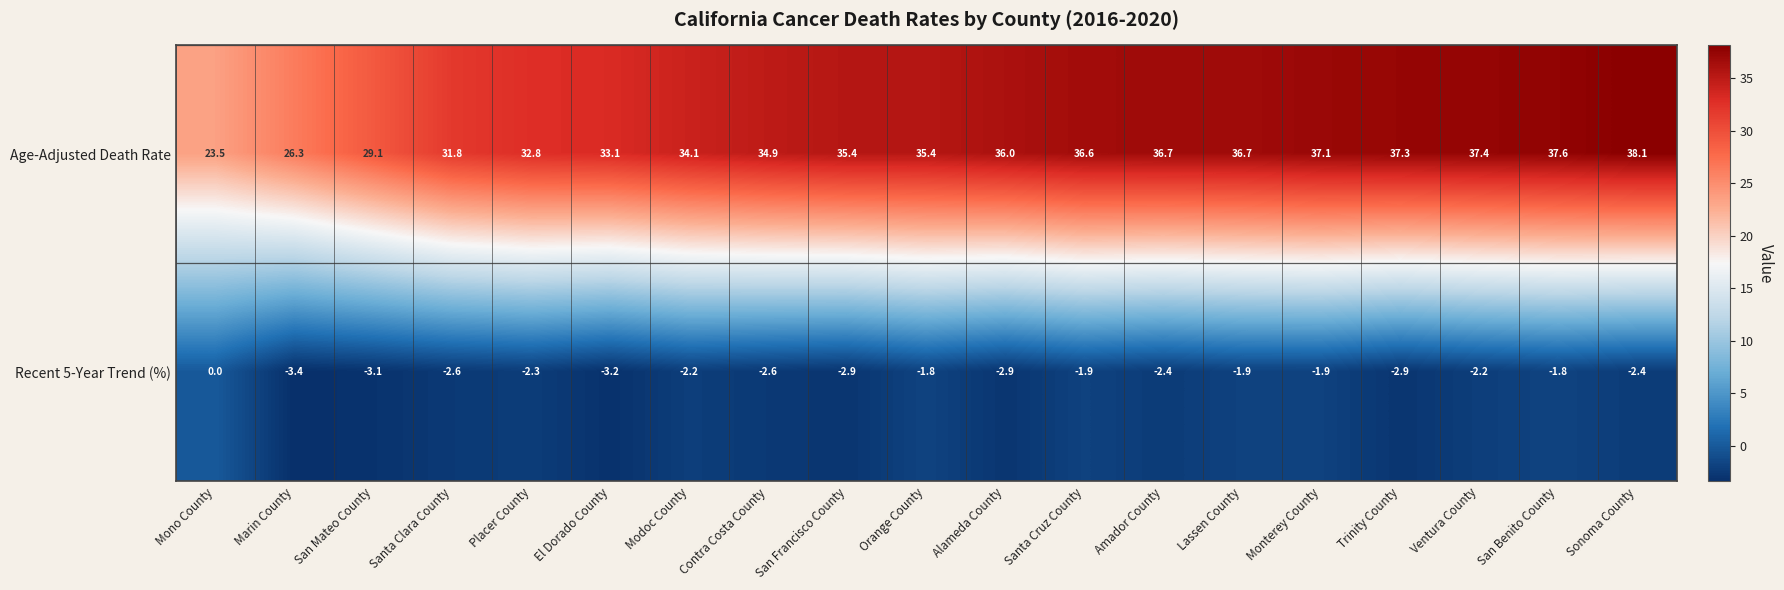

Which category has the highest value across all series?

Sonoma County